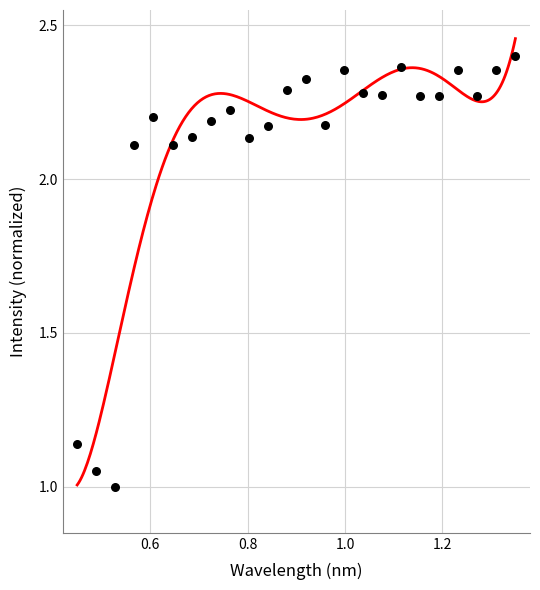

Between 0.8 and 0.6, which is larger?

0.6